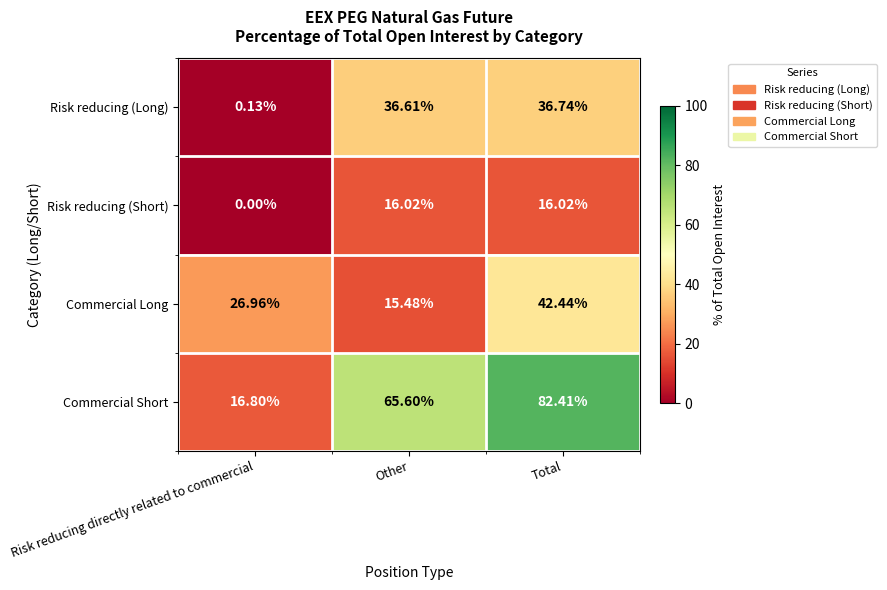

Which category has the highest value across all series?

Total